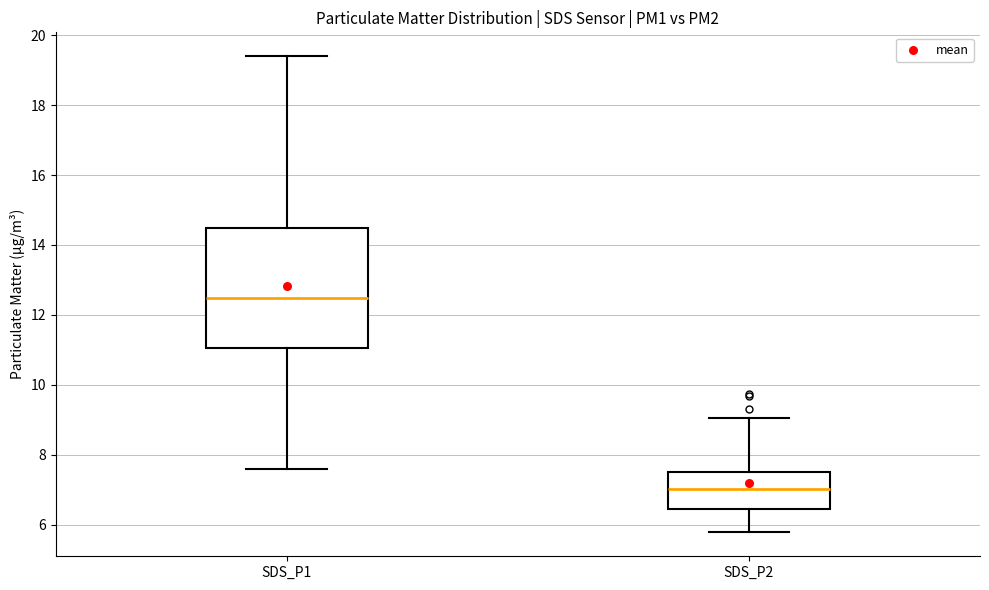

Where does the lower whisker of the box for SDS_P2 end on the y-axis? The values are not printed on the chart, so give them approximately, as read against the axis.

5.8